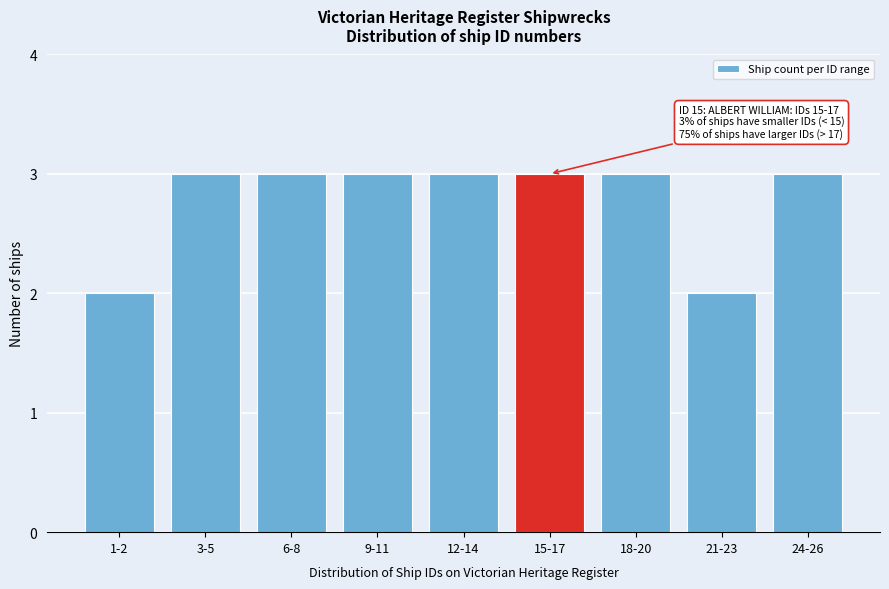

Reading left to right, list all the values displayed in this chart.

2	3	3	3	3	3	3	2	3